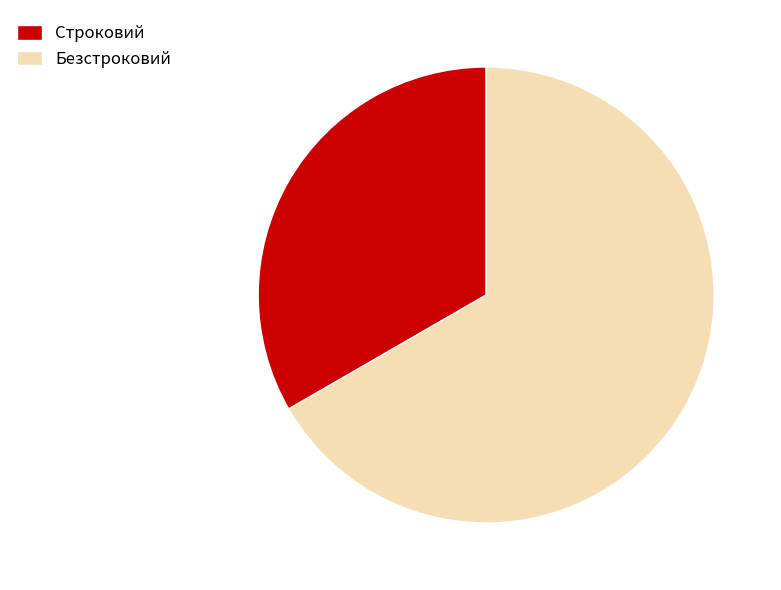

True or false: Безстроковий accounts for 78% of the total.

False